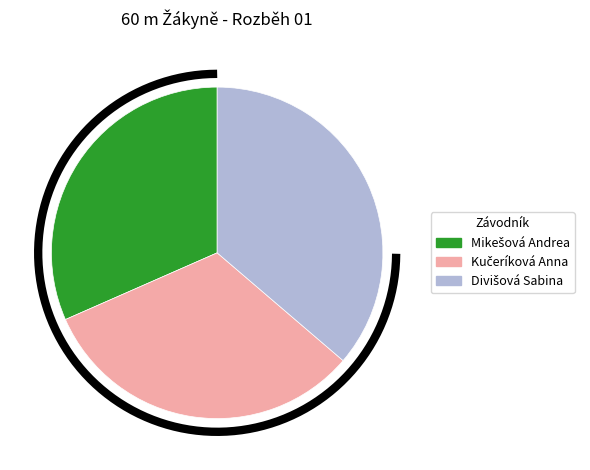

Is Divišová Sabina the majority of the pie?

No